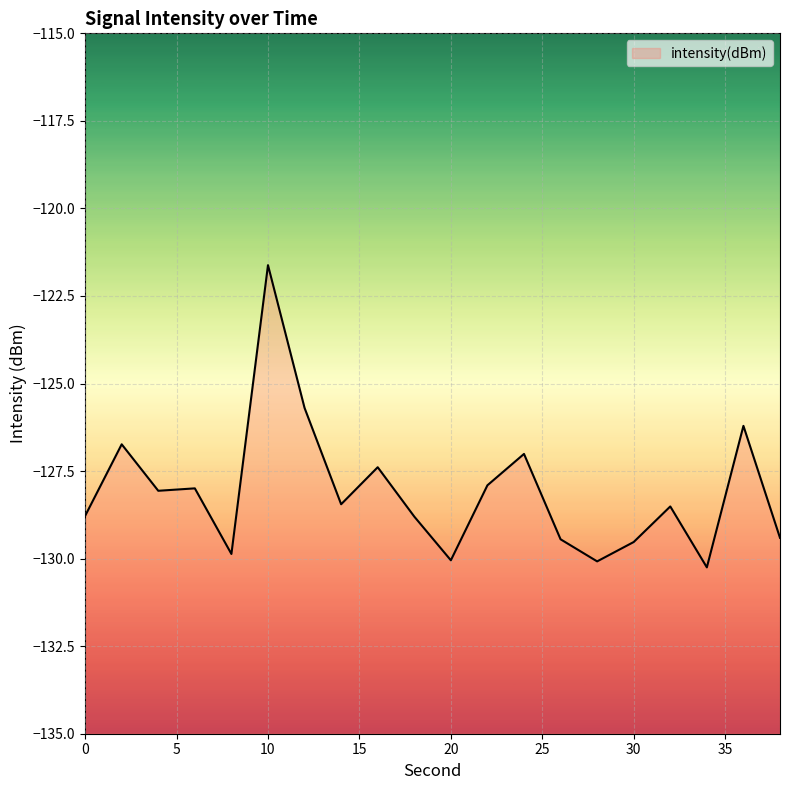

What is the change in value from 4 to 34?

-2.2